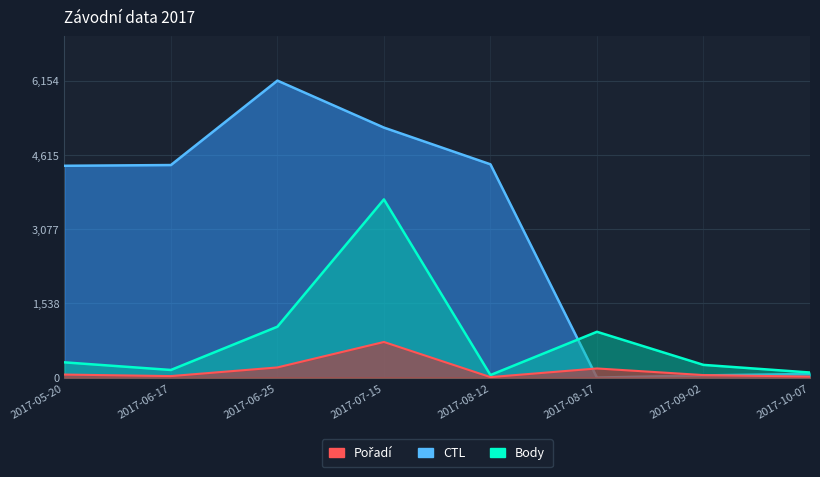

At which category does Pořadí reach its first local valley?

2017-06-17